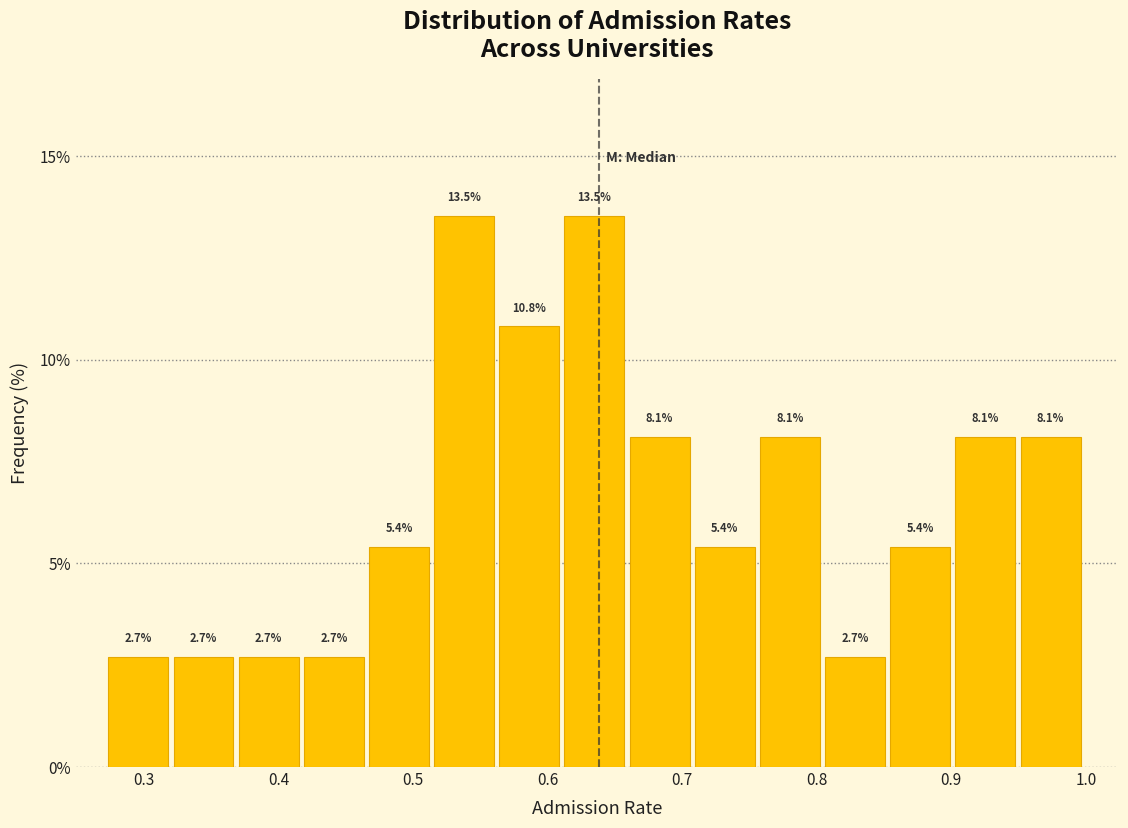

Reading left to right, transcribe this chart: for each bar, give the range it covers on the x-axis and its height. The bar edges are not printed on the chart, so give them approximately, as read against the axis.

0.27 to 0.32: 2.7
0.32 to 0.37: 2.7
0.37 to 0.42: 2.7
0.42 to 0.47: 2.7
0.47 to 0.52: 5.4
0.52 to 0.56: 13.5
0.56 to 0.61: 10.8
0.61 to 0.66: 13.5
0.66 to 0.71: 8.1
0.71 to 0.76: 5.4
0.76 to 0.81: 8.1
0.81 to 0.85: 2.7
0.85 to 0.90: 5.4
0.90 to 0.95: 8.1
0.95 to 1.00: 8.1